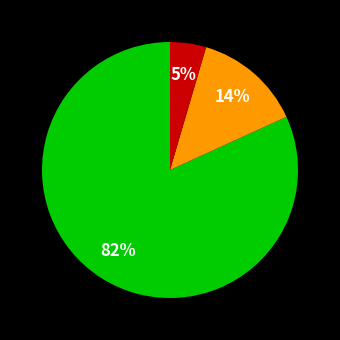

Does any single category account for the majority?

Yes